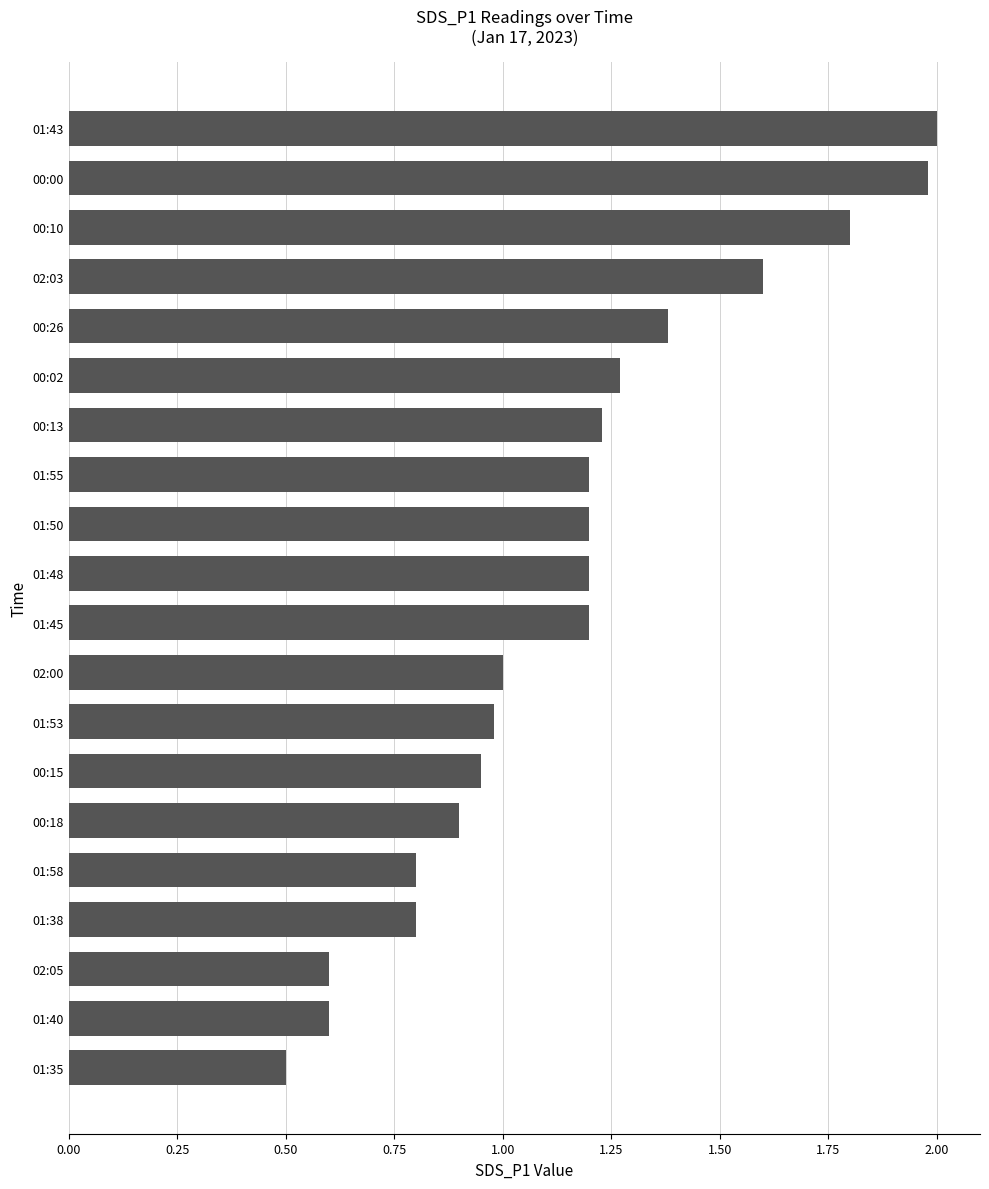

What is the difference between the values at 00:02 and 01:58?

0.5